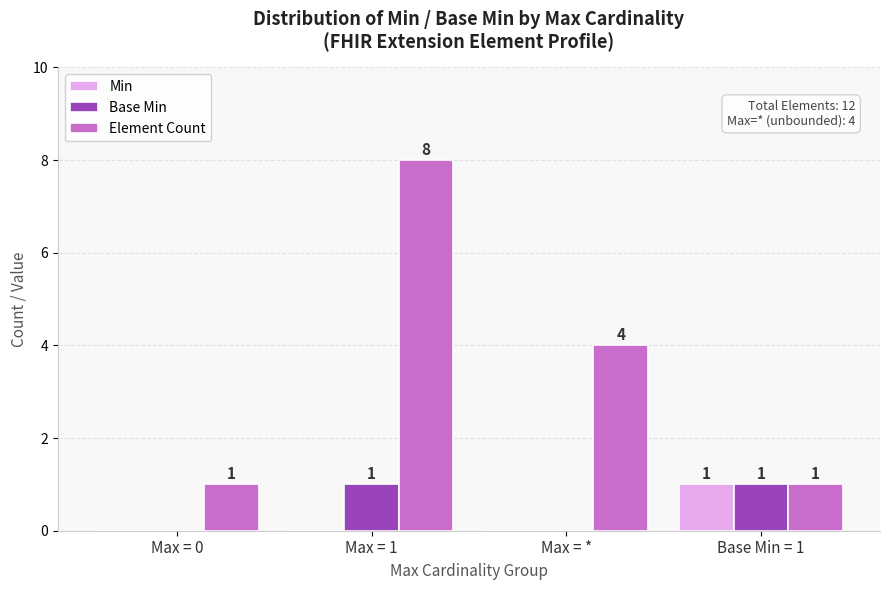

Which series has the largest range (max minus min)?

Element Count